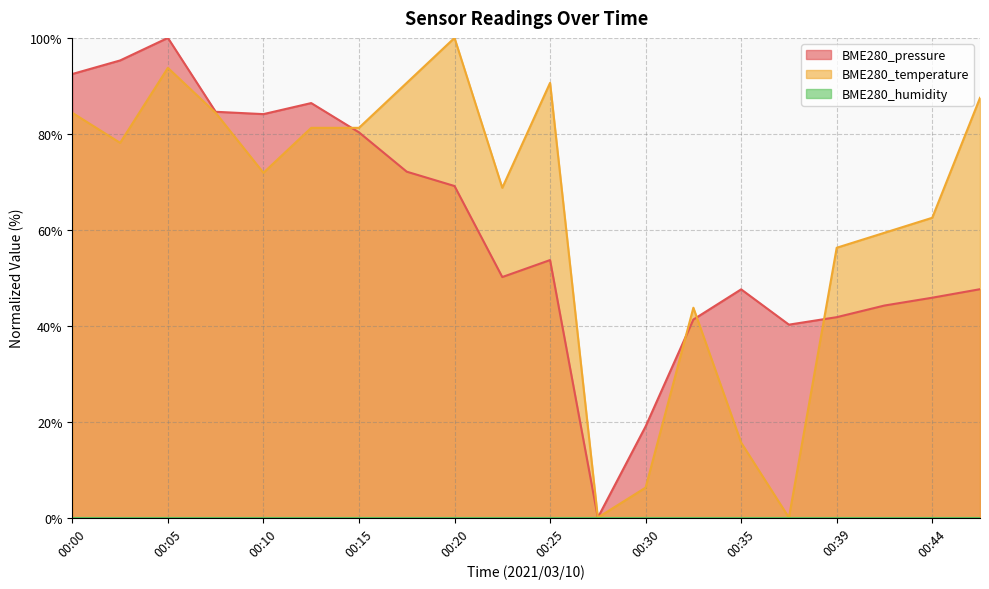

What is the total value across all series at 00:13?

167.7